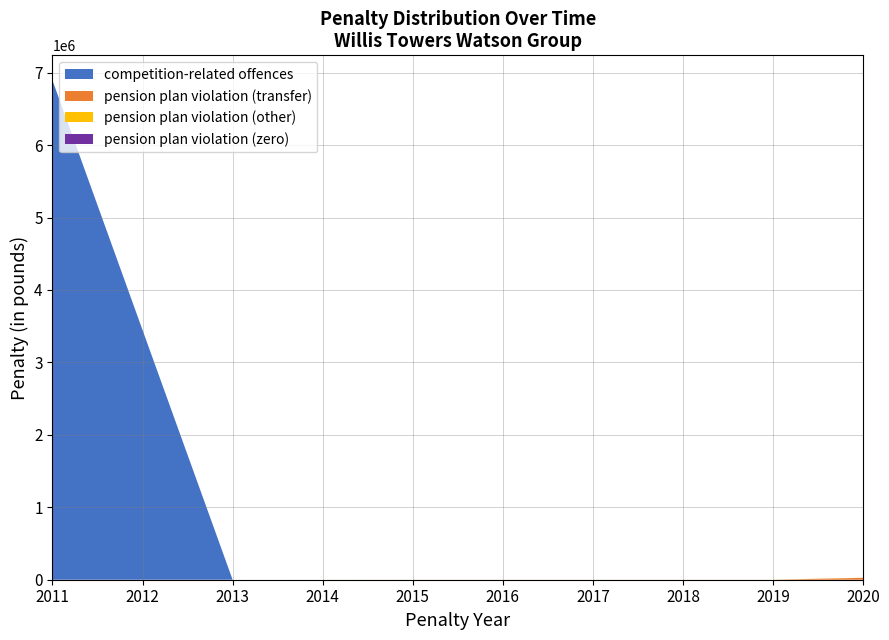

Reading left to right, transcribe all the data shown in this chart.

competition-related offences: 2011=6895000	2013=0	2015=0	2015=0	2019=0	2019=0	2020=0	2020=0	2020=0	2020=0
pension plan violation (transfer): 2011=0	2013=0	2015=100	2015=0	2019=0	2019=0	2020=25522	2020=500	2020=0	2020=0
pension plan violation (other): 2011=0	2013=0	2015=0	2015=750	2019=0	2019=1000	2020=0	2020=0	2020=1000	2020=500
pension plan violation (zero): 2011=0	2013=0	2015=0	2015=0	2019=0	2019=0	2020=0	2020=0	2020=0	2020=0